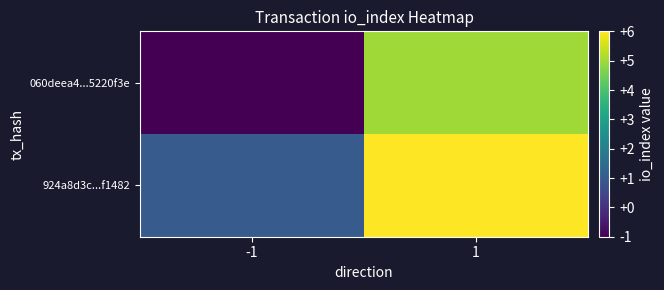

What is the spread (max minus min) of values at -1?

2